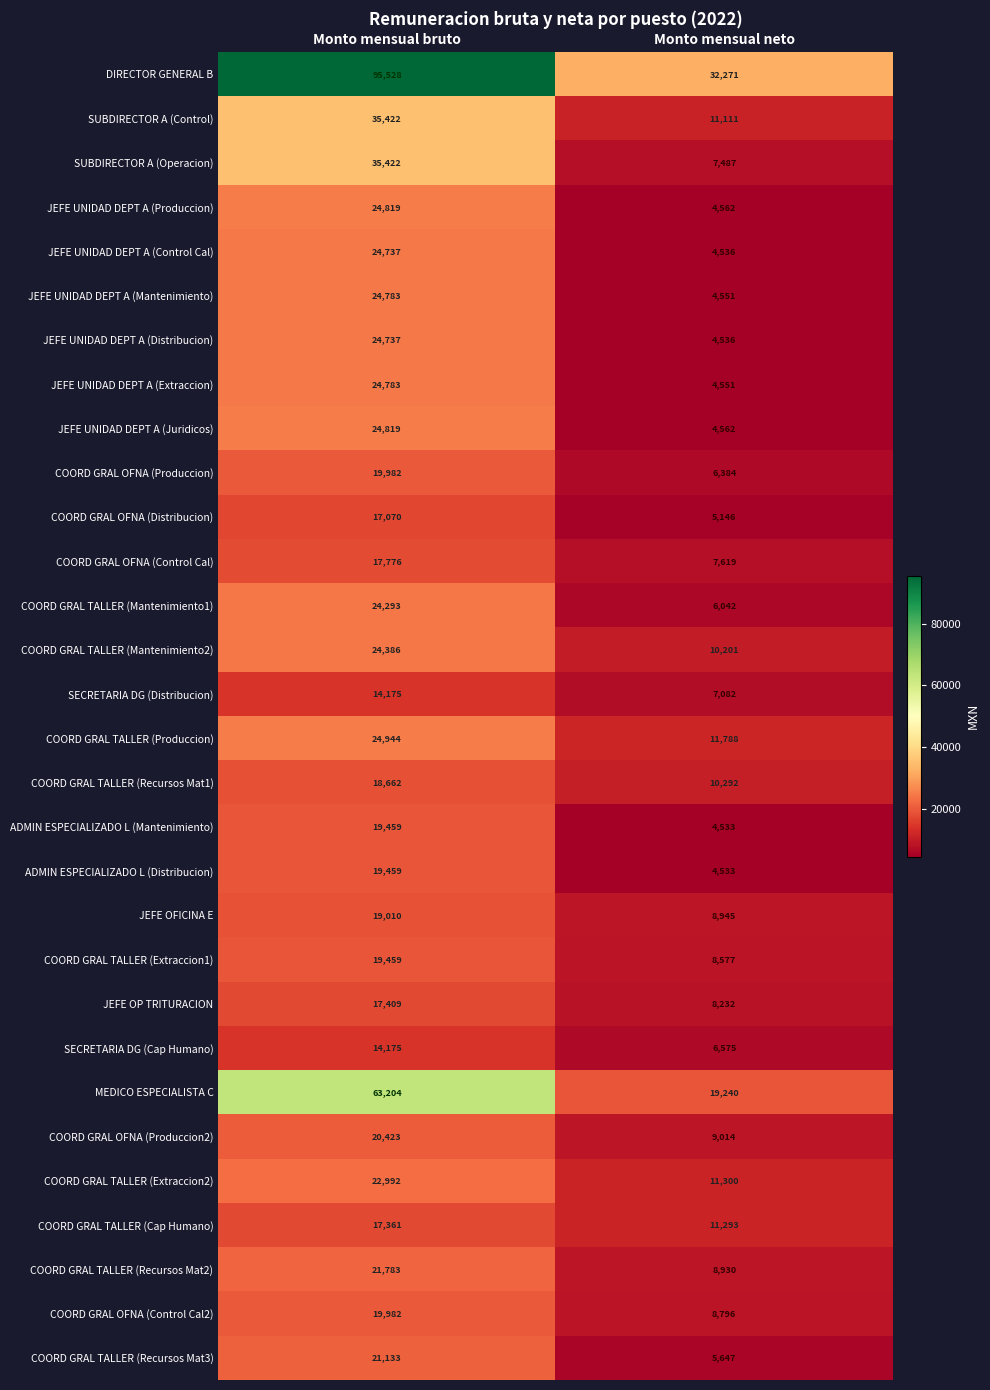

What is the maximum value for JEFE UNIDAD DEPT A (Mantenimiento)?

24783